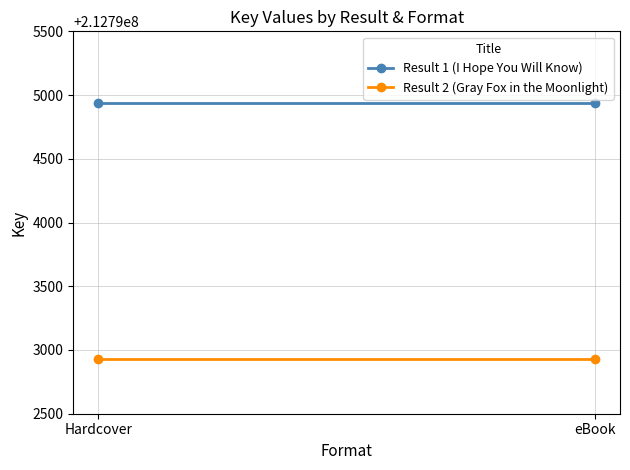

How many series are shown in this chart?

2